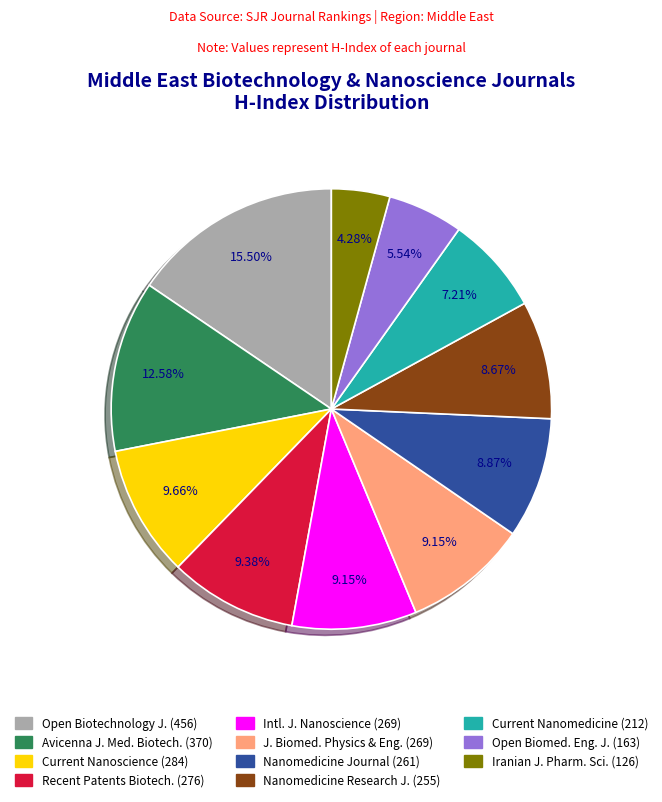

Does any single category account for the majority?

No